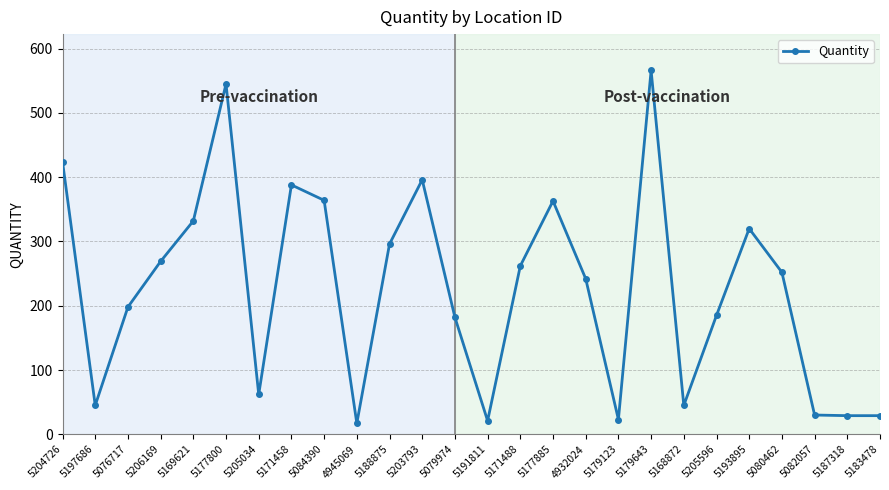

How many categories are shown in the chart?

26